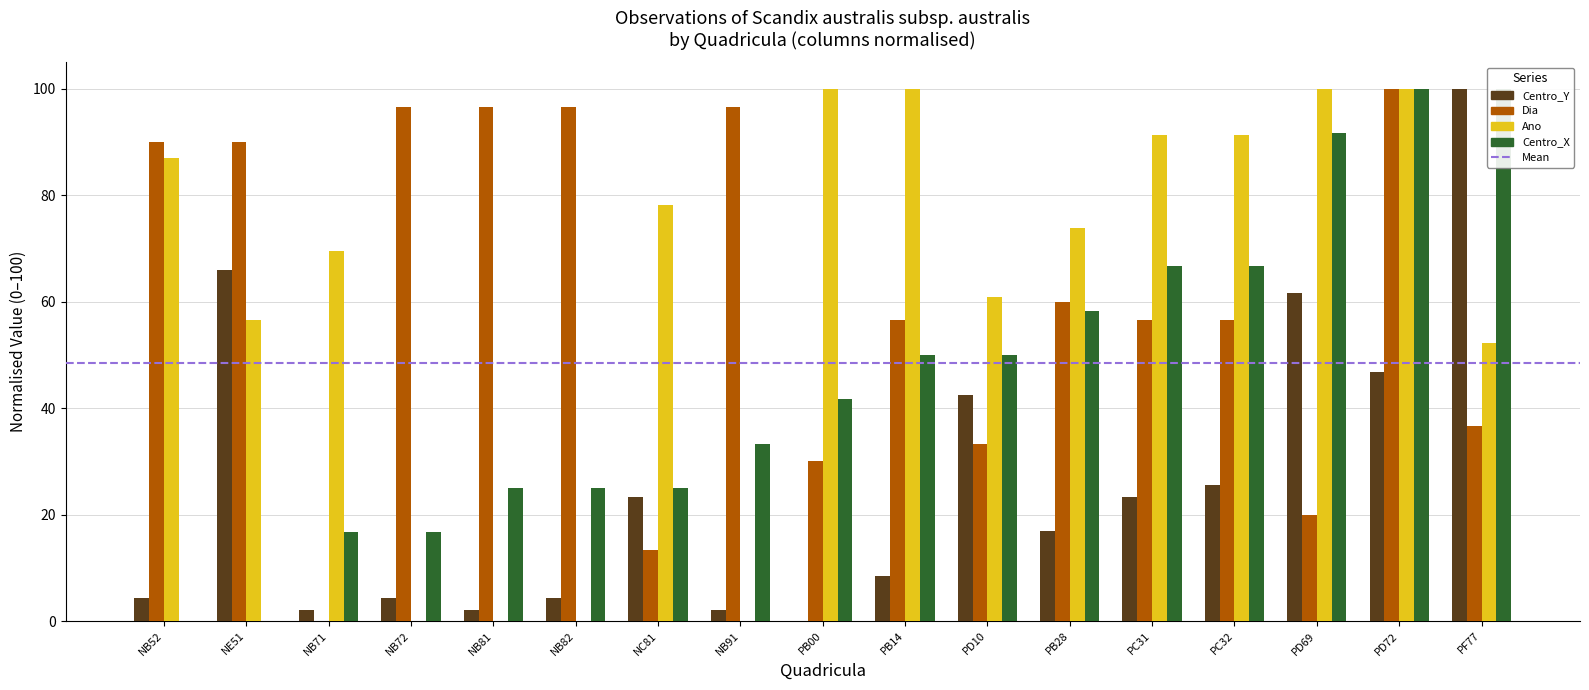

List the labels in order of Centro_X value, largest first.

PD72, PF77, PD69, PC31, PC32, PB28, PB14, PD10, PB00, NB91, NB81, NB82, NC81, NB71, NB72, NB52, NE51